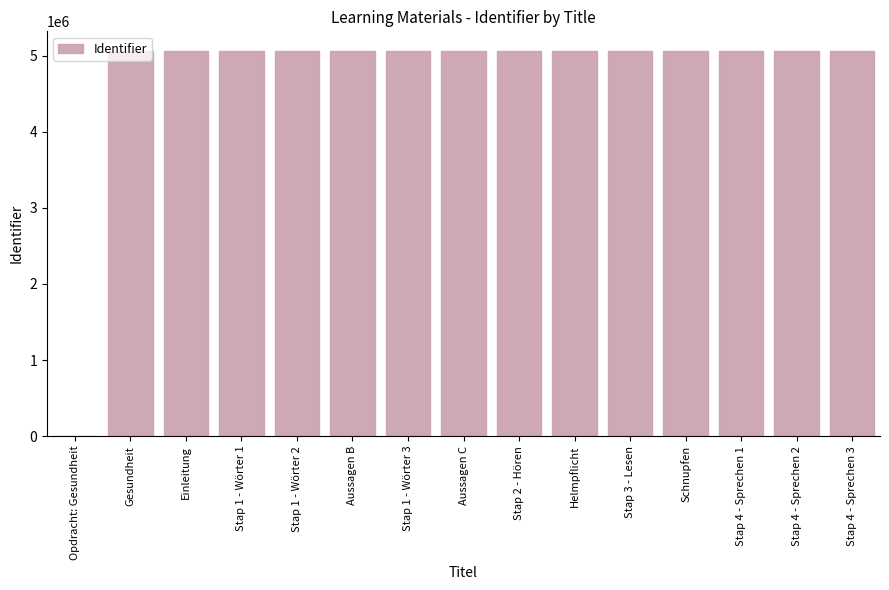

What is the ratio of the value at Gesundheit to the value at Stap 4 - Sprechen 3?

1.0